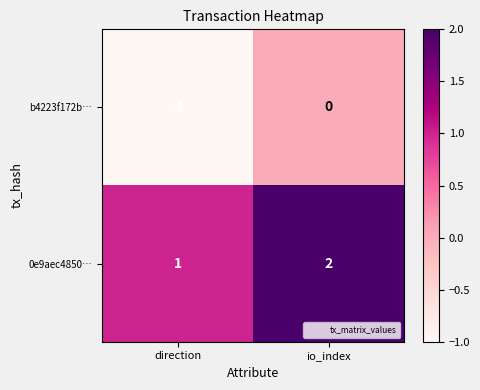

What is the greatest value displayed?

2